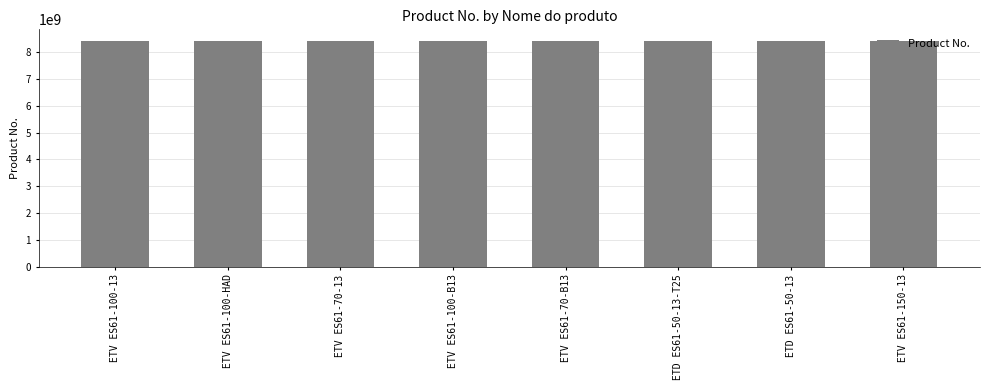

The value at ETD ES61-50-13-T25 is 14388646746. True or false?

False